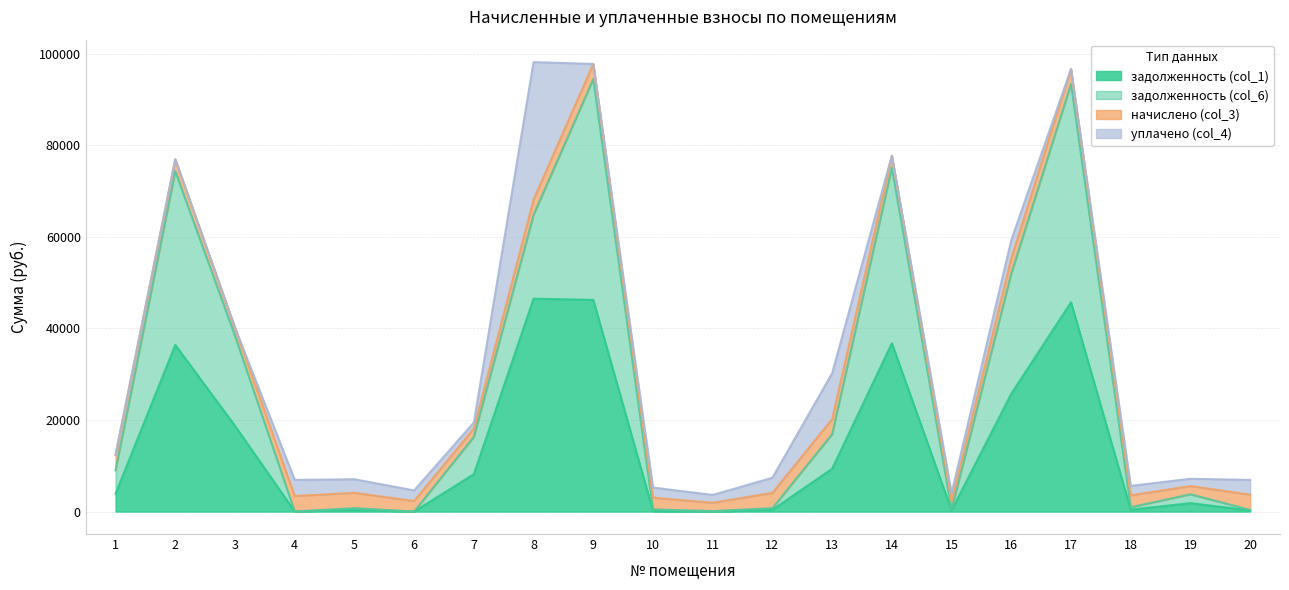

What is the sum of all задолженность (col_6) values?

542155.5